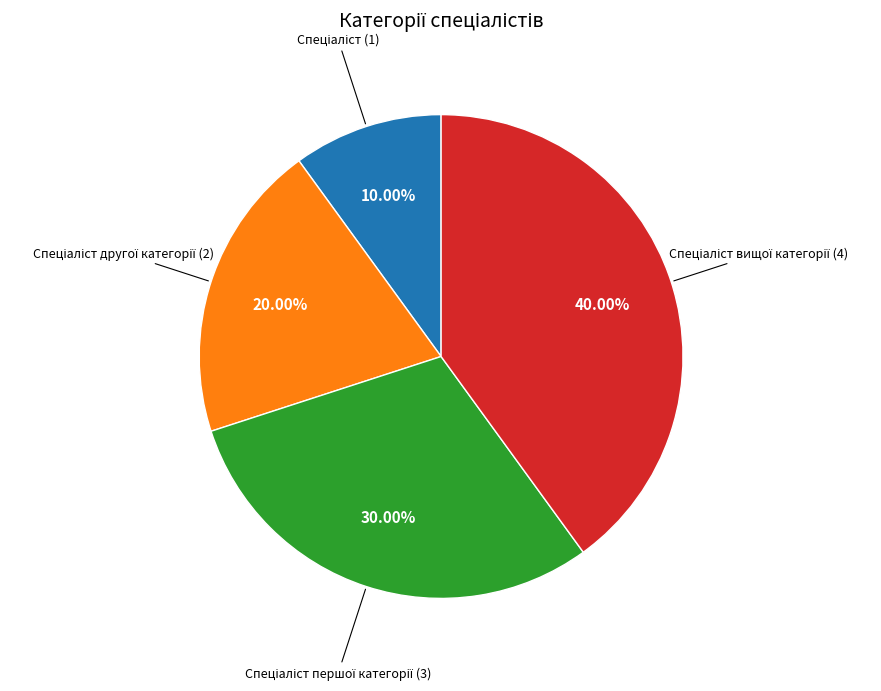

Is there any slice that represents more than half of the pie?

No